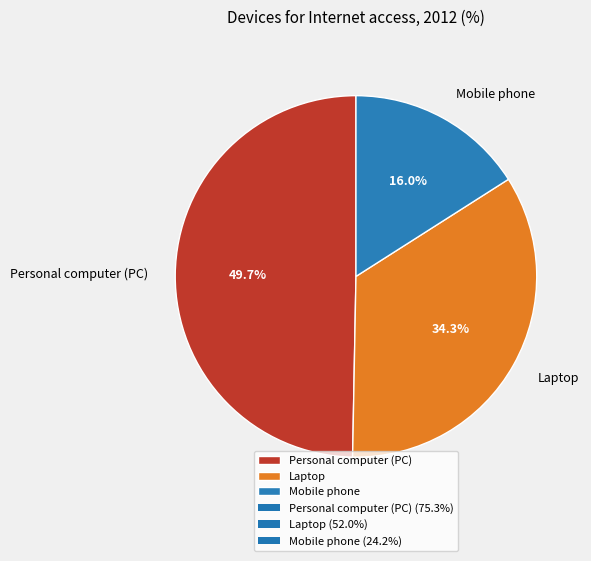

How many slices are in this pie chart?

3